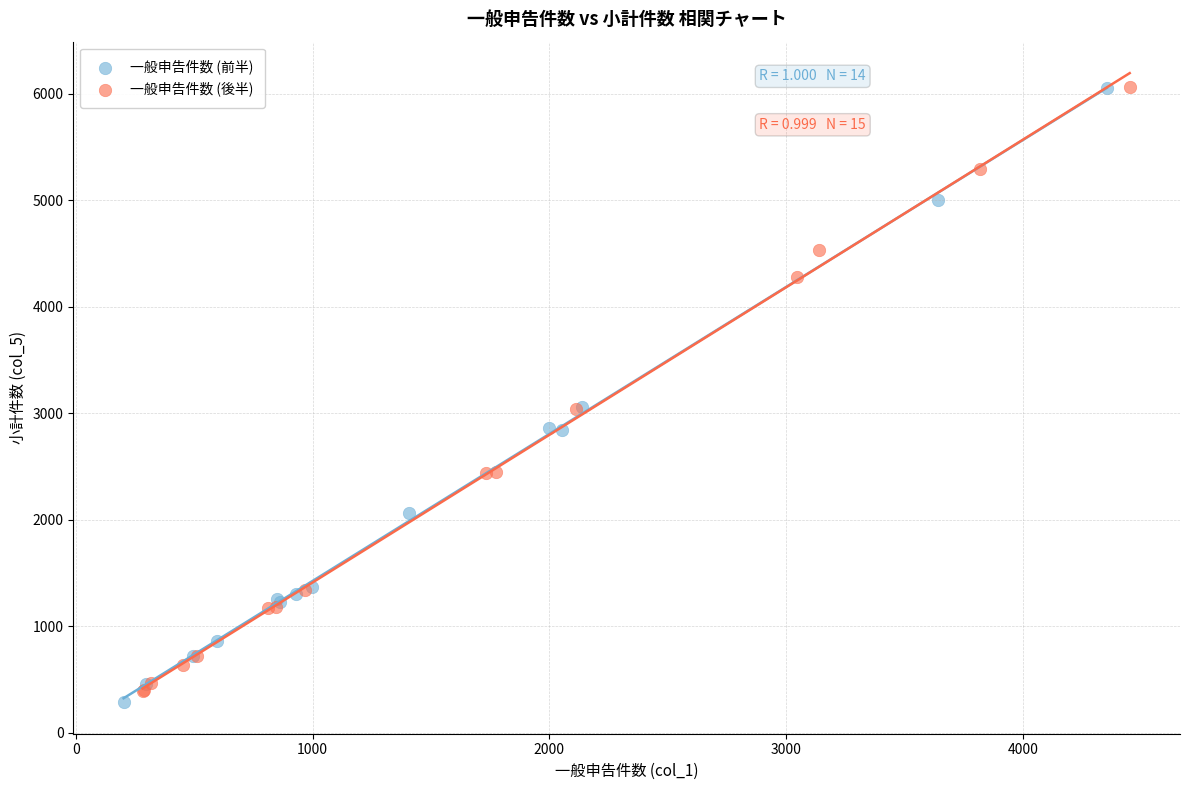

What are all the series names shown in the legend?

一般申告件数 (前半), 一般申告件数 (後半)